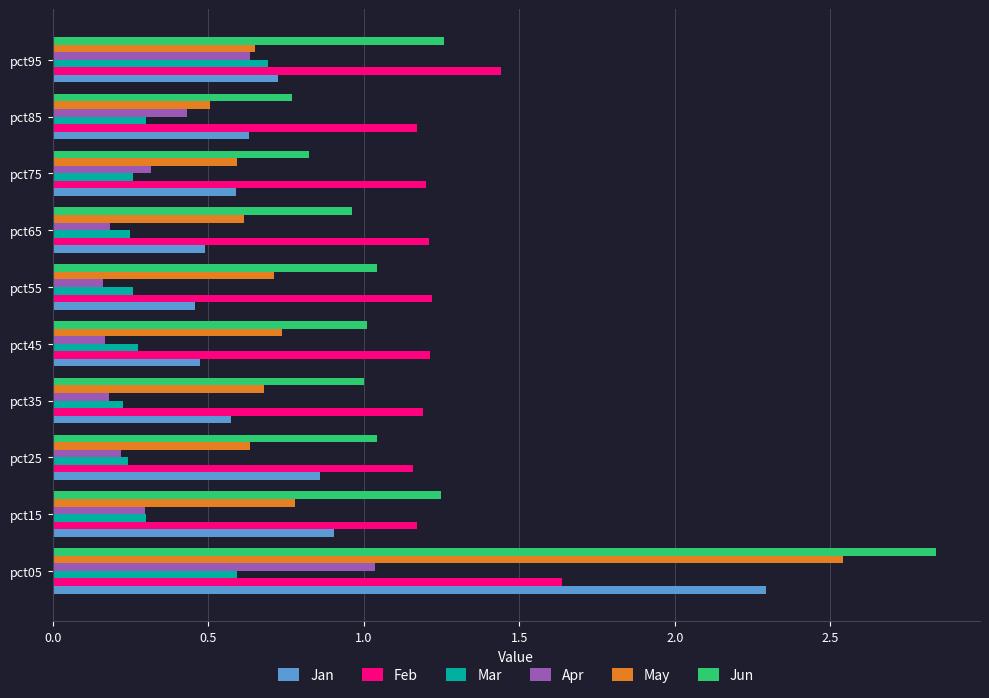

What is the difference between the maximum and second lowest values in the Jan series?

1.8